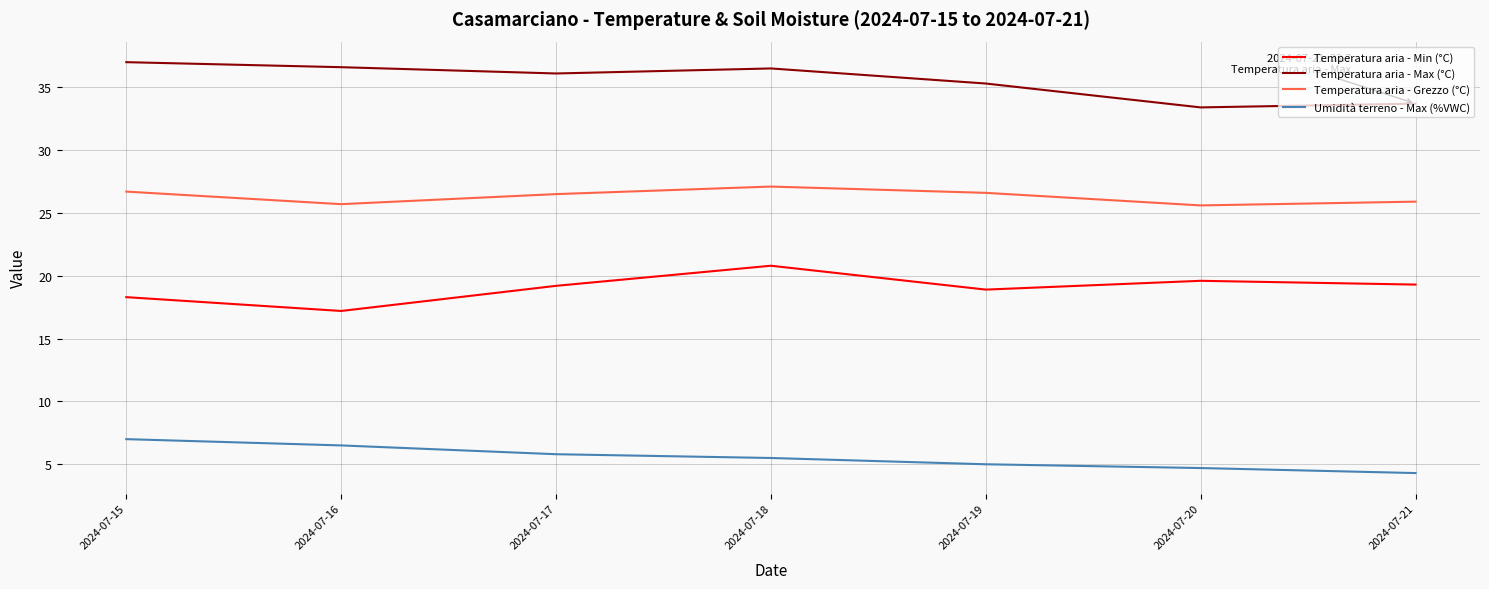

Is it true that Temperatura aria - Max (°C) equals 36.5 at 2024-07-18?

True